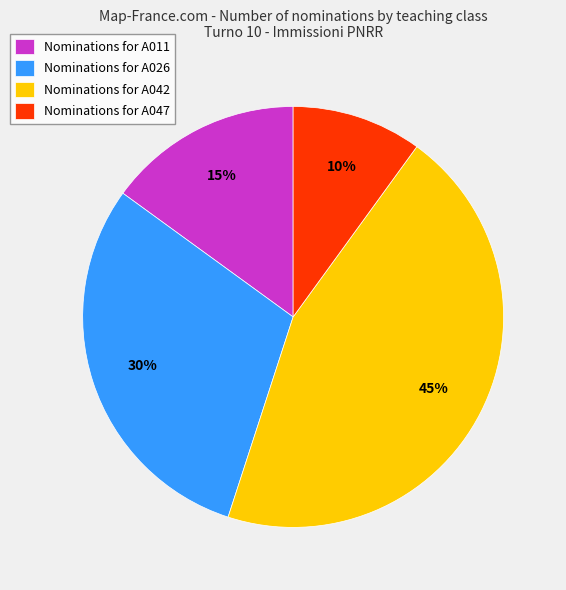

Does any single category account for the majority?

No